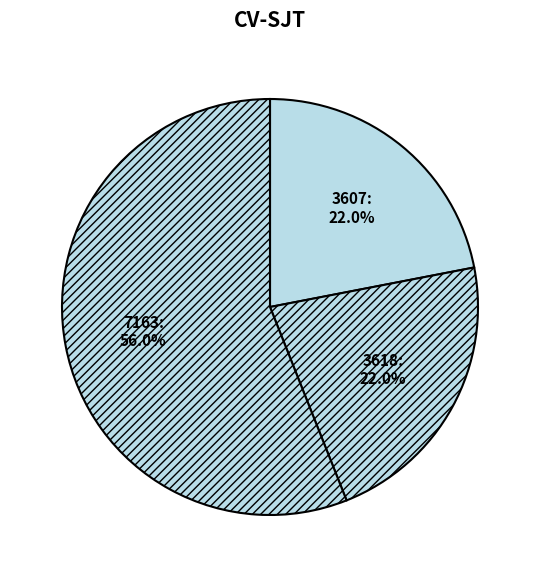

To the nearest percent, what is the difference between the largest and smallest slice percentages?

34%